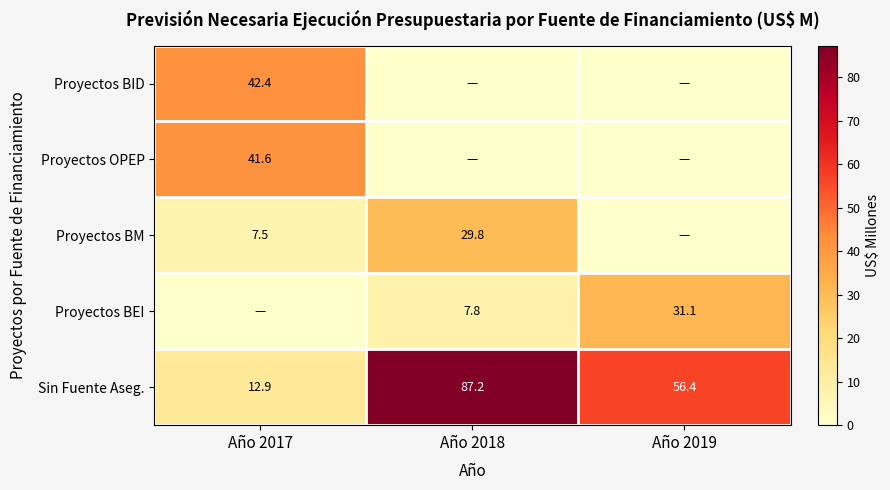

What is the sum of the Sin Fuente Aseg. values at Año 2019 and Año 2018?

143.6